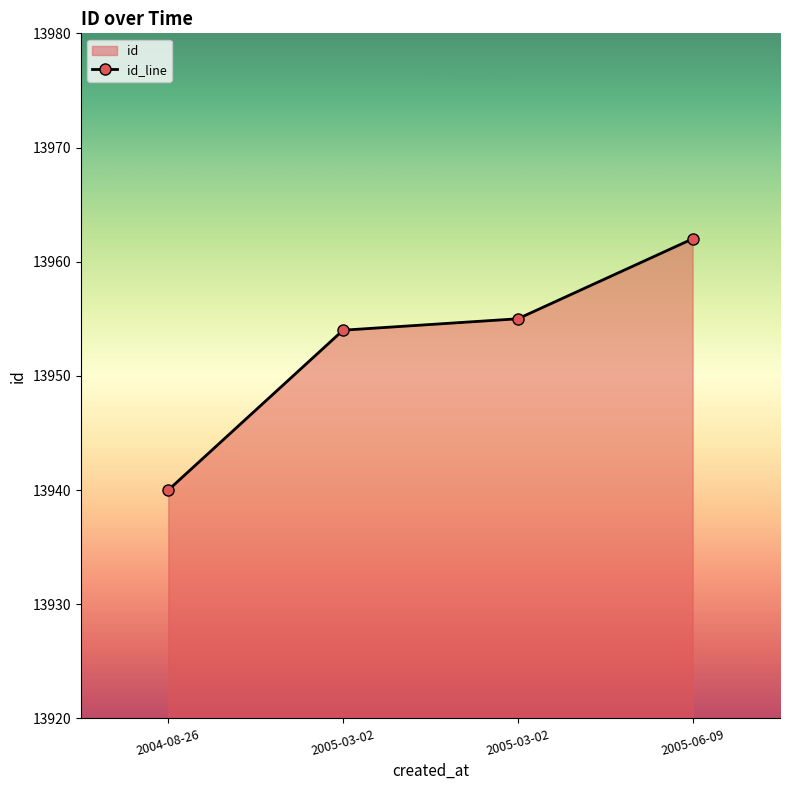

Approximately how many times larger is the value at 2004-08-26 compared to 2005-03-02?

1.0